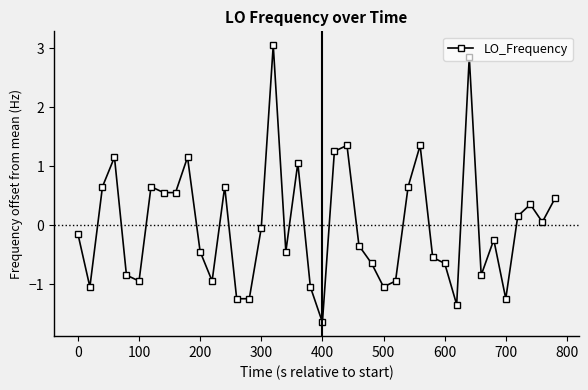

What is the value of the 36th point from the left?

-1.2